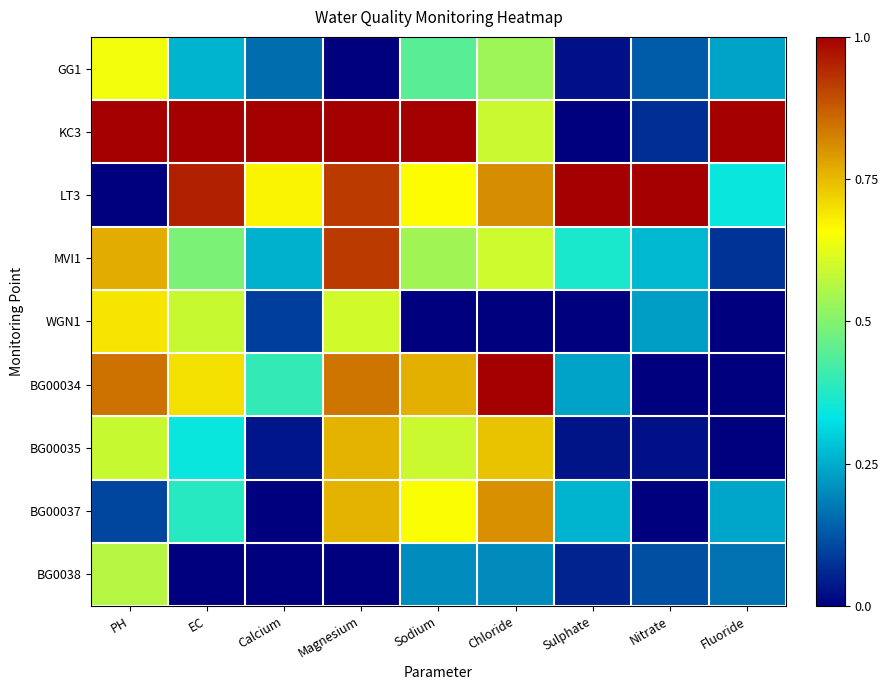

Between Nitrate and EC, which is larger?

EC